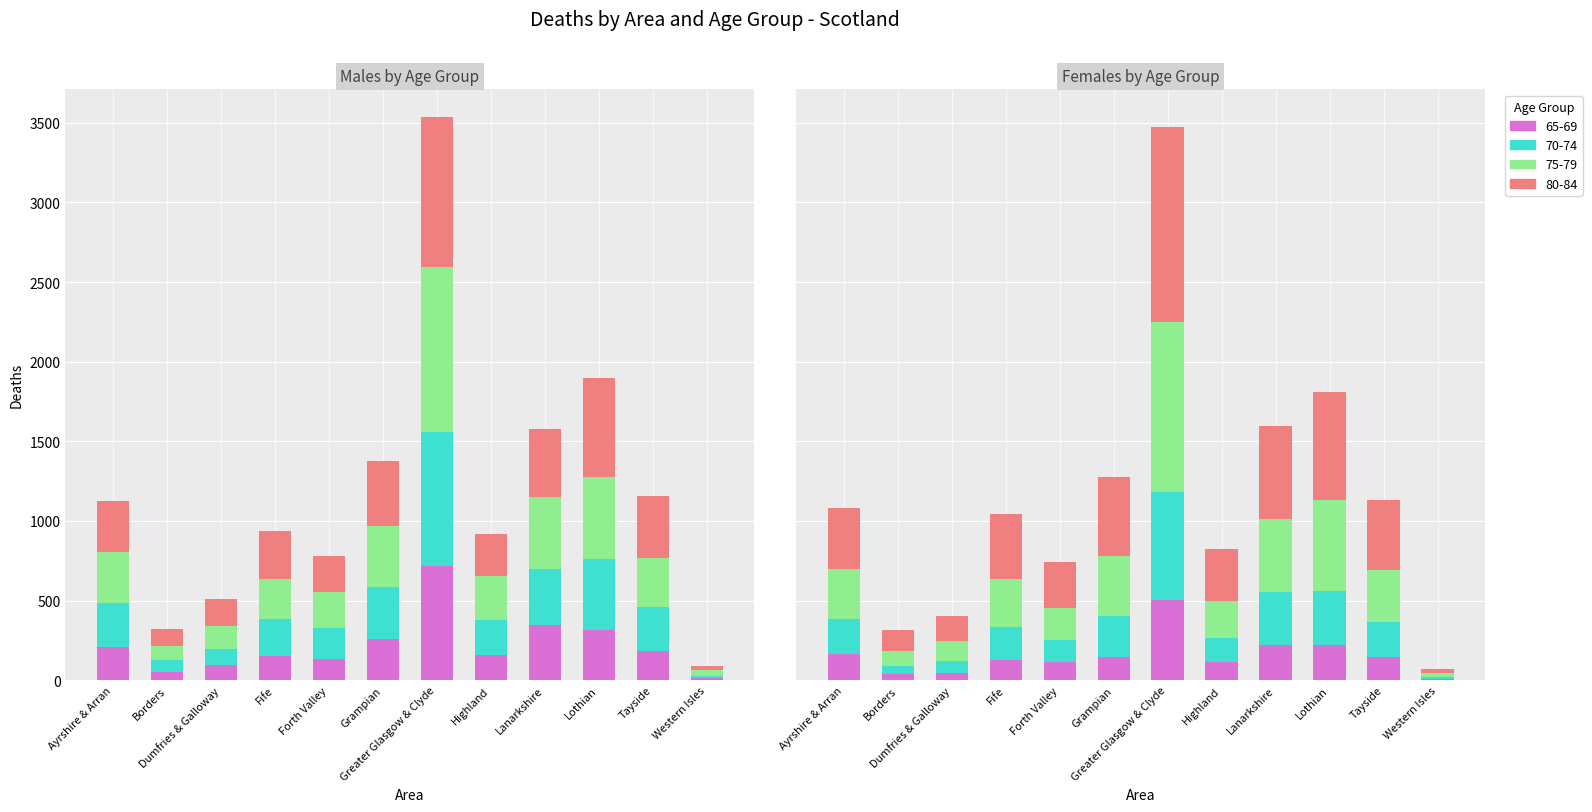

What is the difference between the Males 80-84 values at Lothian and Borders?

511